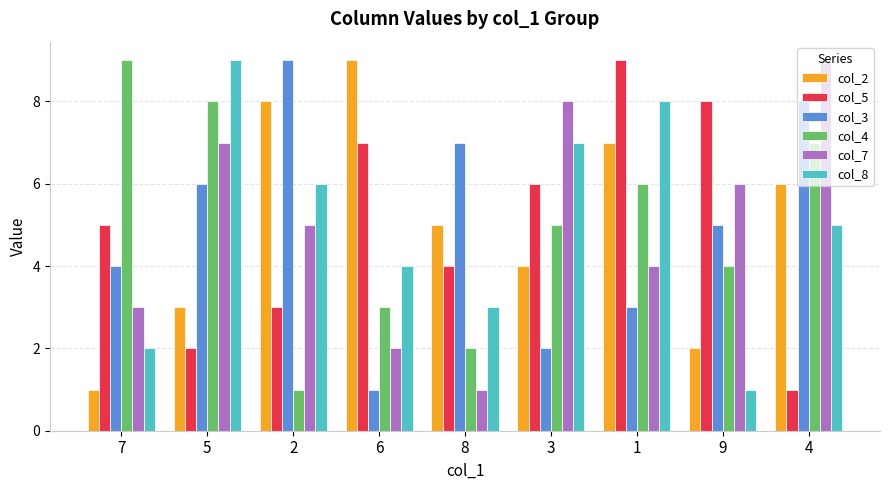

Are the bars grouped side by side (vs. stacked)?

Yes